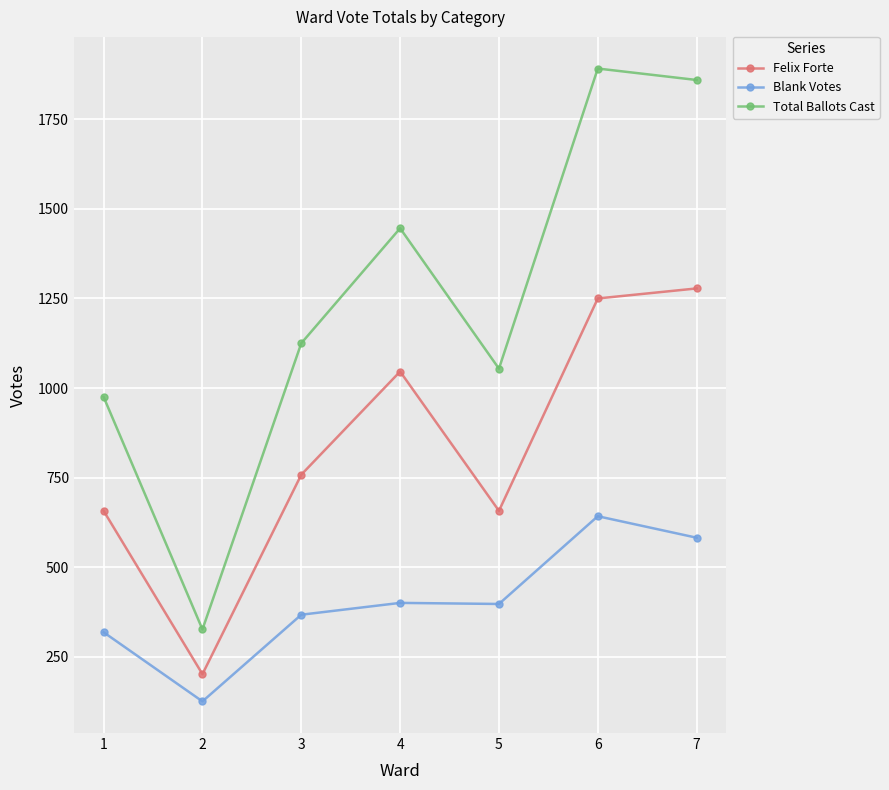

Rank the series by their maximum value, from highest to lowest.

Total Ballots Cast, Felix Forte, Blank Votes